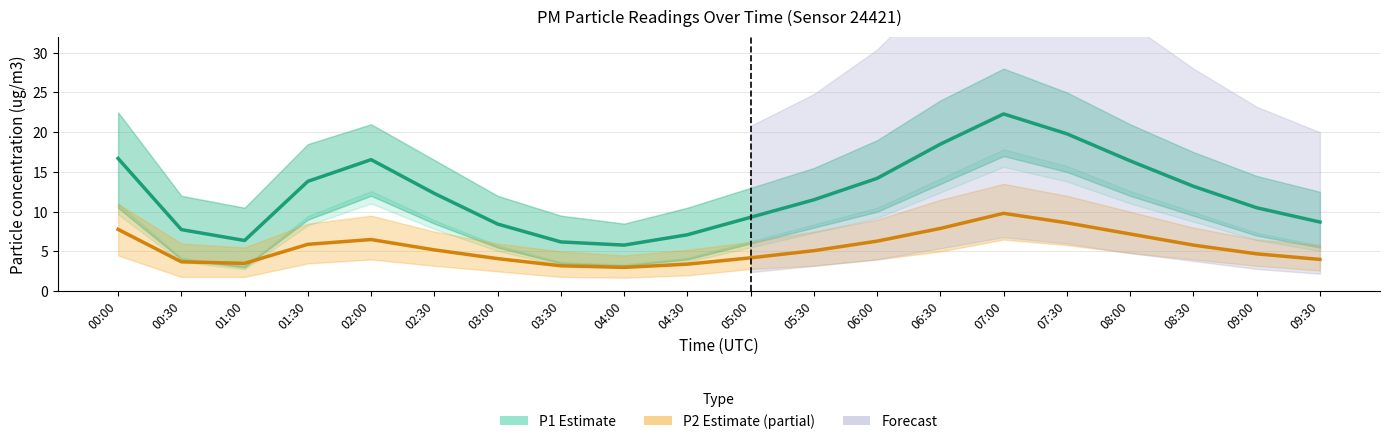

What is the label of the 17th point from the right?

01:30